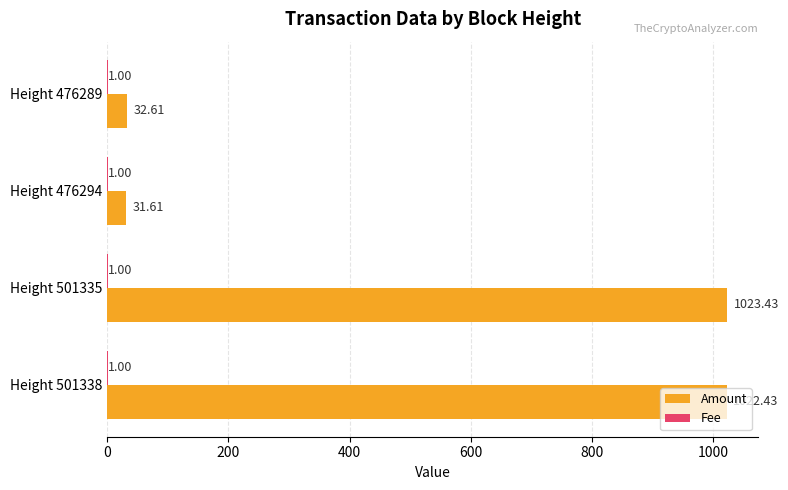

Which series changed the most between Height 501338 and Height 476294?

Amount